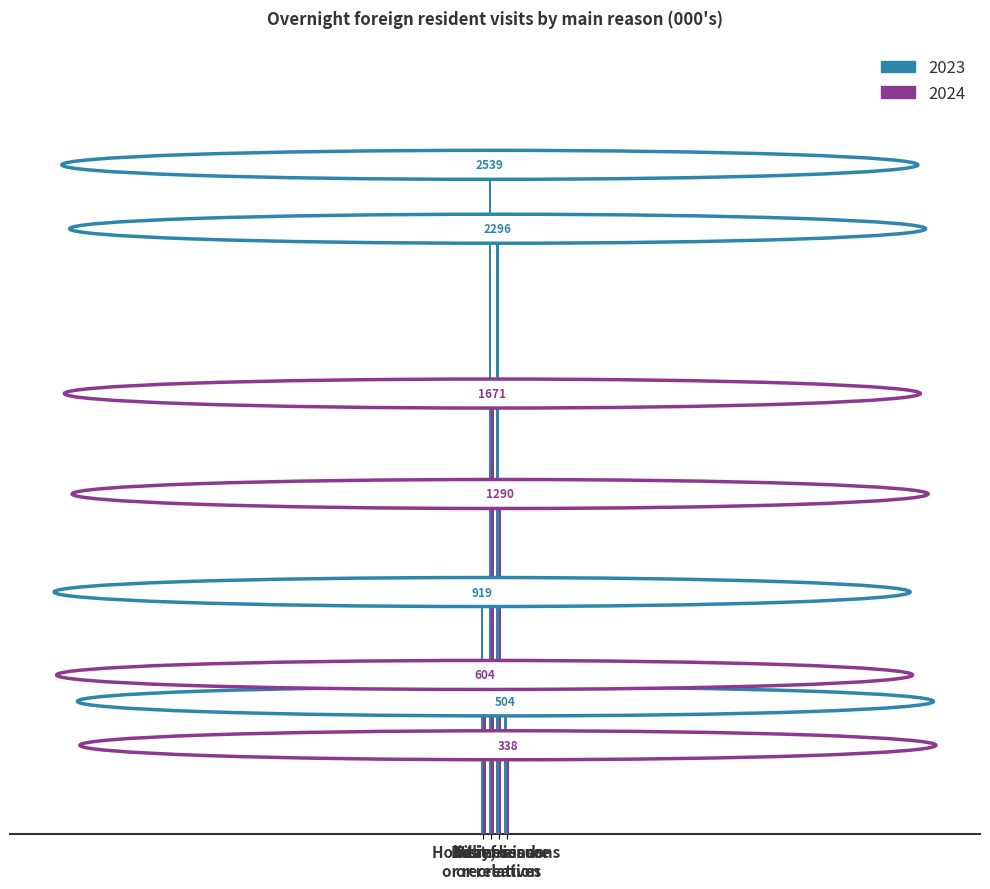

What is the smallest value displayed?

337.5